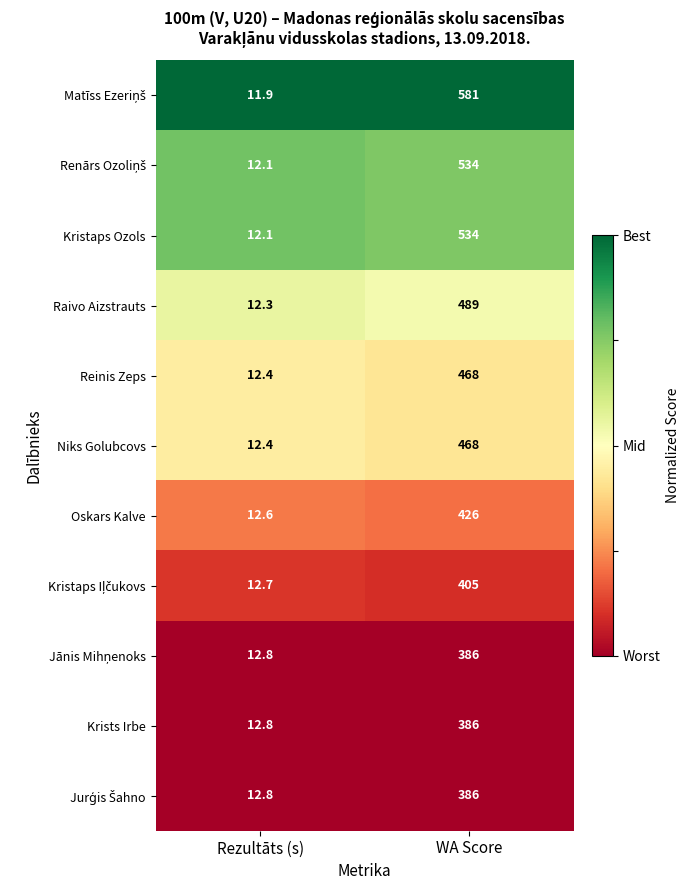

At which label does Kristaps Ozols reach its minimum?

Rezultāts (s)